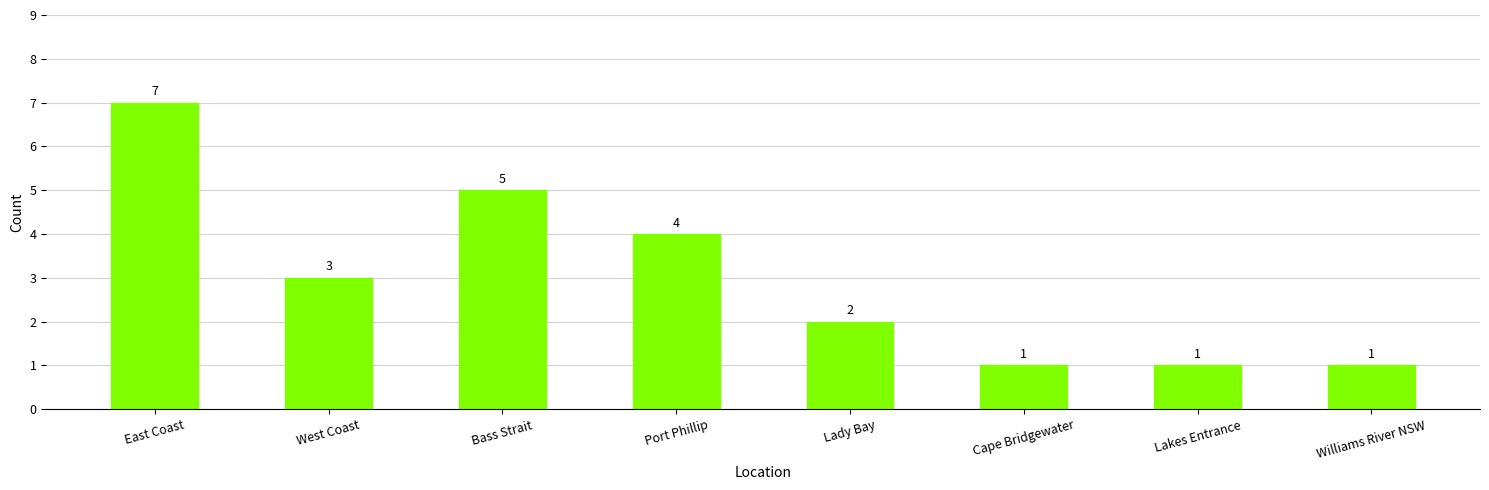

Is it true that the value at Port Phillip is 7?

False